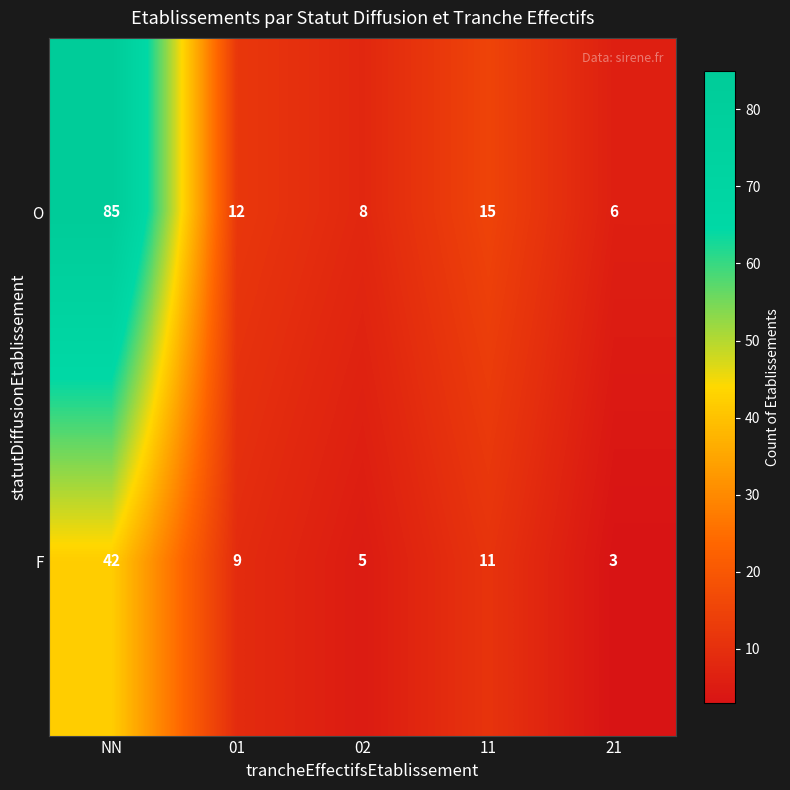

At which category does the chart reach its minimum across all series?

21